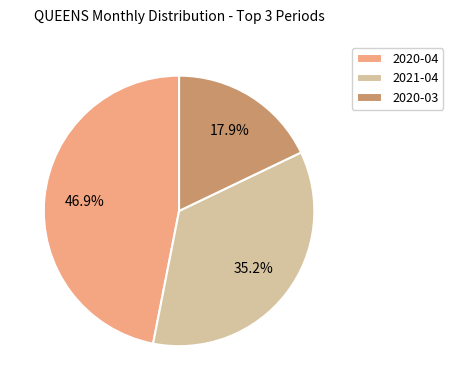

What percentage do 2020-03 and 2021-04 together represent?

53.1%